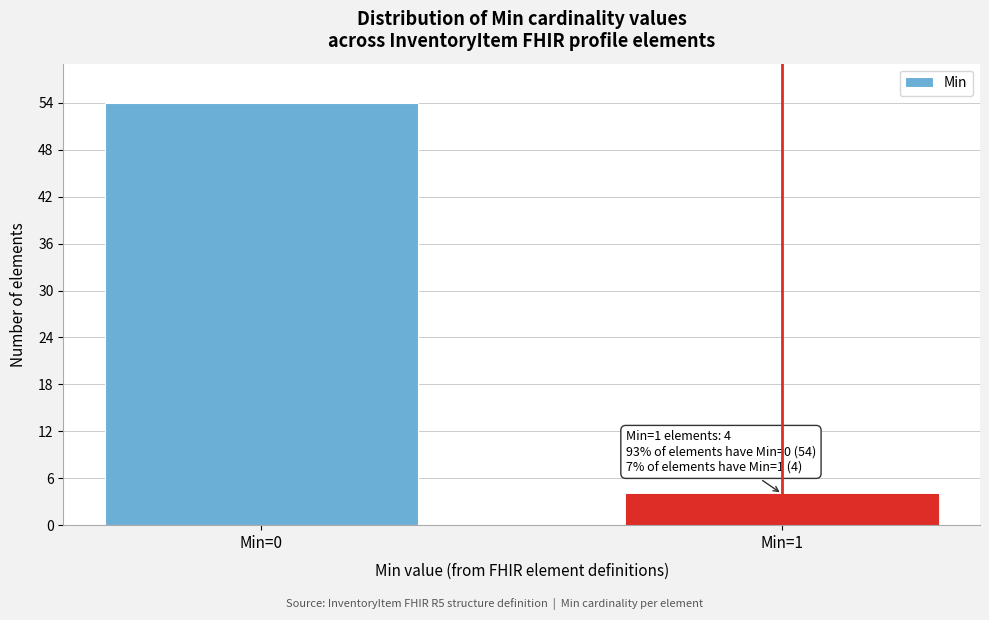

Reading left to right, list all the values displayed in this chart.

54	4